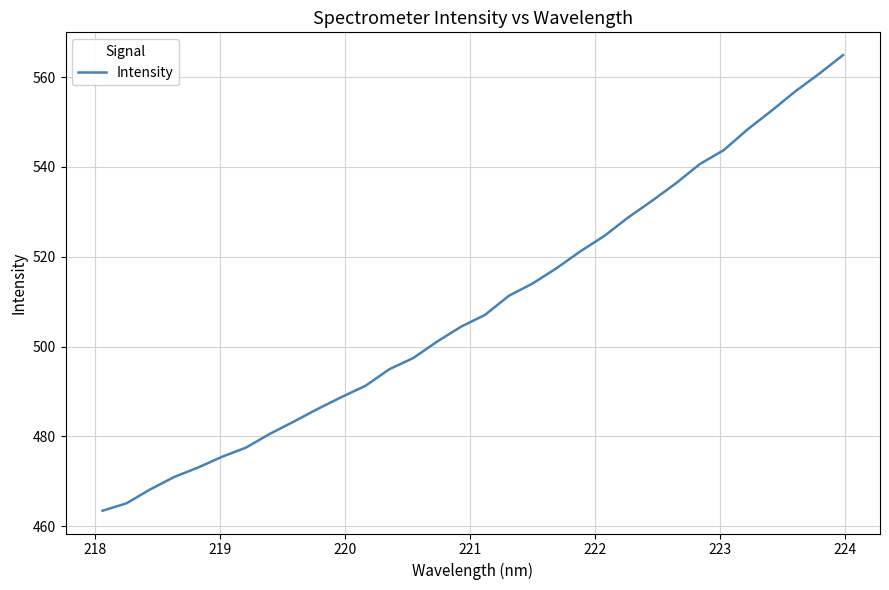

What is the difference between the maximum and minimum values?

101.5